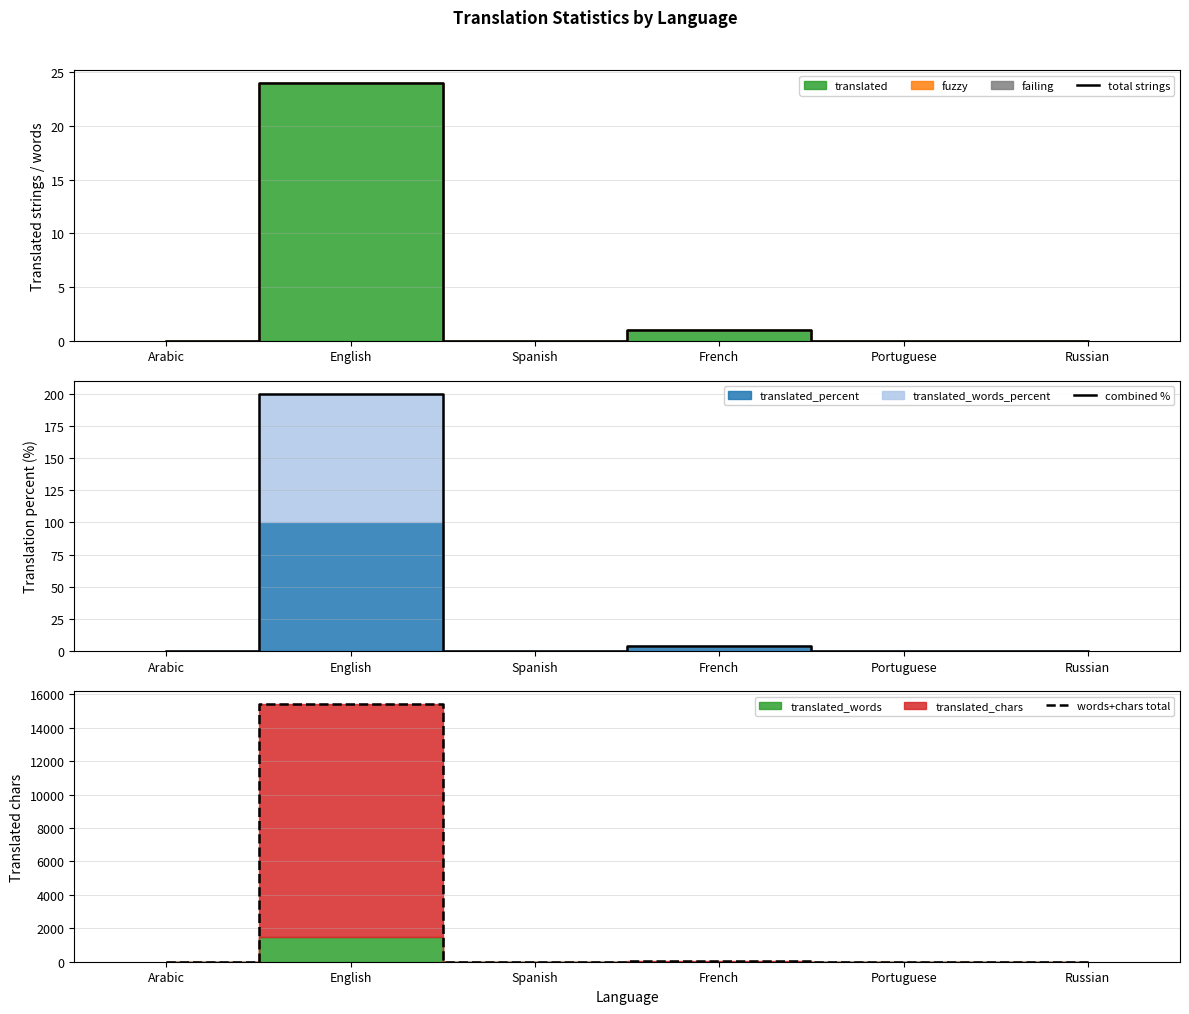

Reading right to left, extract all data points from this chart.

total strings: Russian=0.0	Portuguese=0.0	French=1.0	Spanish=0.0	English=24.0	Arabic=0.0
combined %: Russian=0.0	Portuguese=0.0	French=4.2	Spanish=0.0	English=200.0	Arabic=0.0
words+chars total: Russian=0.0	Portuguese=0.0	French=18.0	Spanish=0.0	English=15409.0	Arabic=0.0